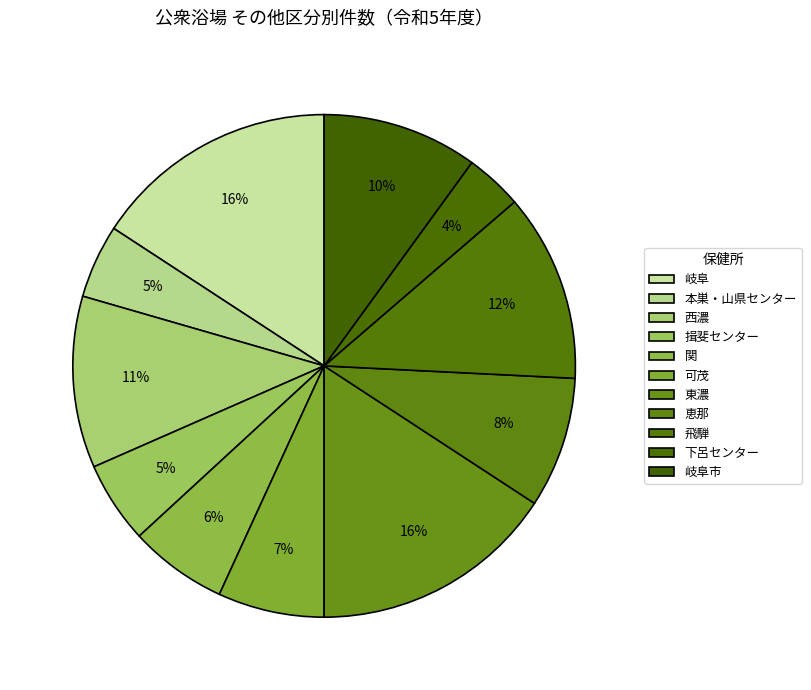

To the nearest percent, what percentage of the pie is 西濃?

11%